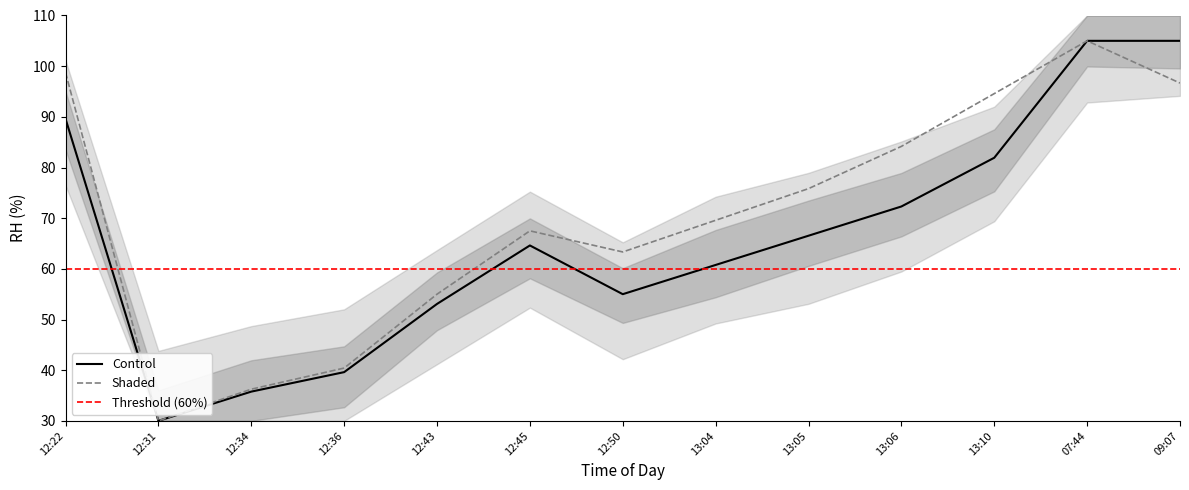

What are all the series names shown in the legend?

Control, Shaded